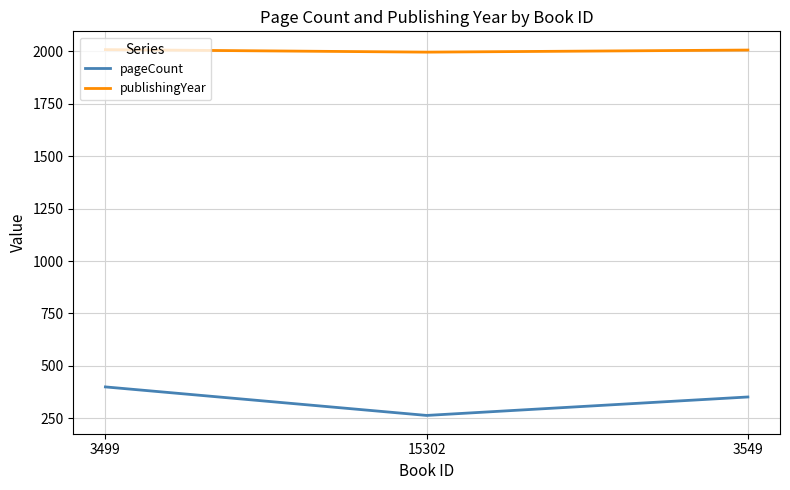

What is the sum of all publishingYear values?

6010